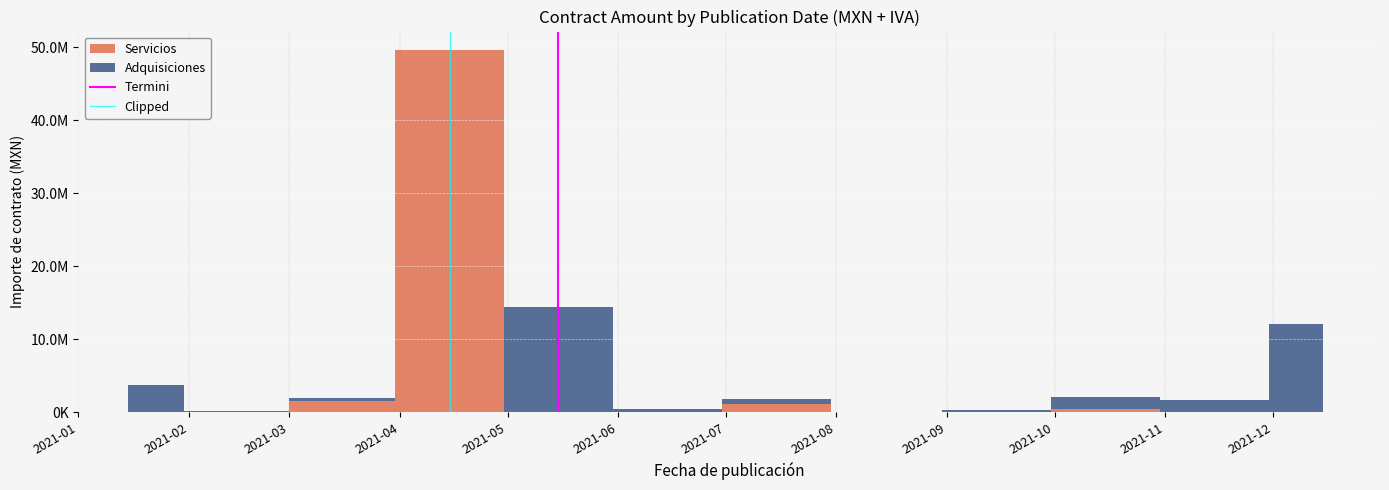

True or false: Termini has a value of 2 at 2021-02.

False